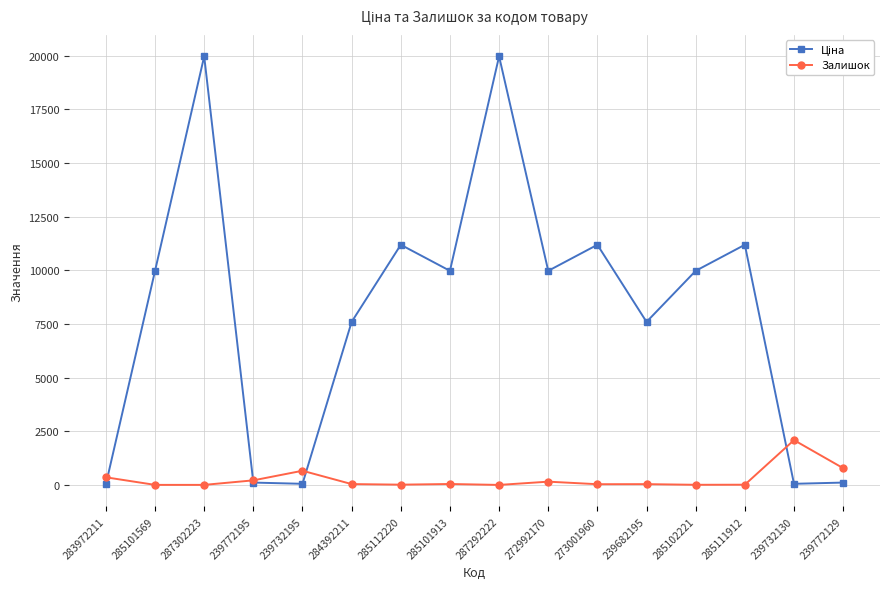

What is the minimum value shown in the chart?

5.0